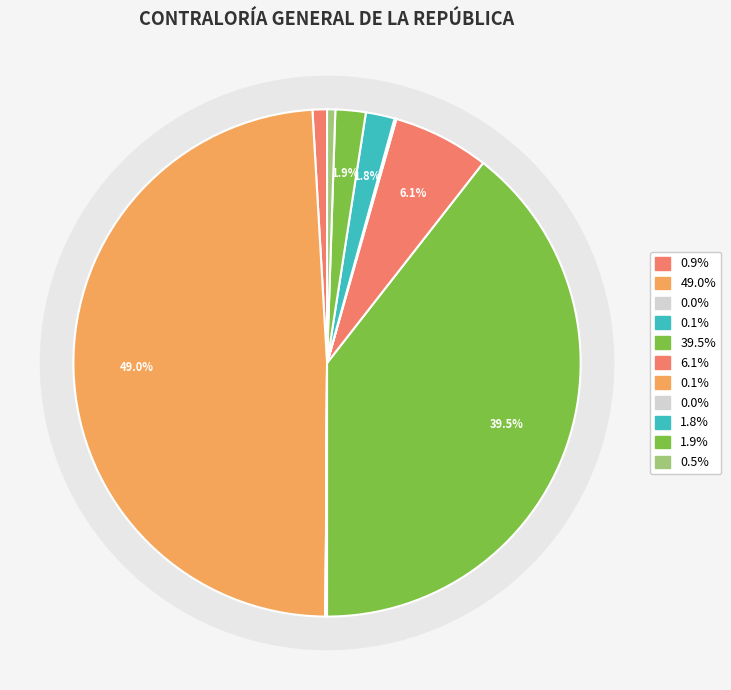

To the nearest percent, what is the difference between the largest and smallest slice percentages?

49%